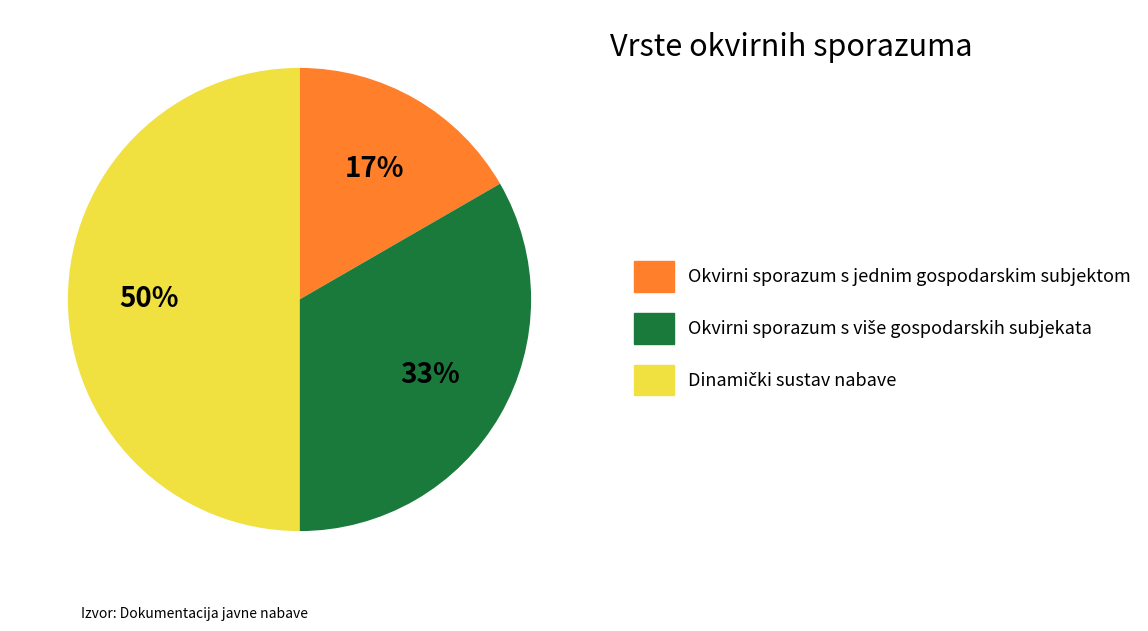

Which category has the smallest portion of the pie?

Okvirni sporazum s jednim gospodarskim subjektom